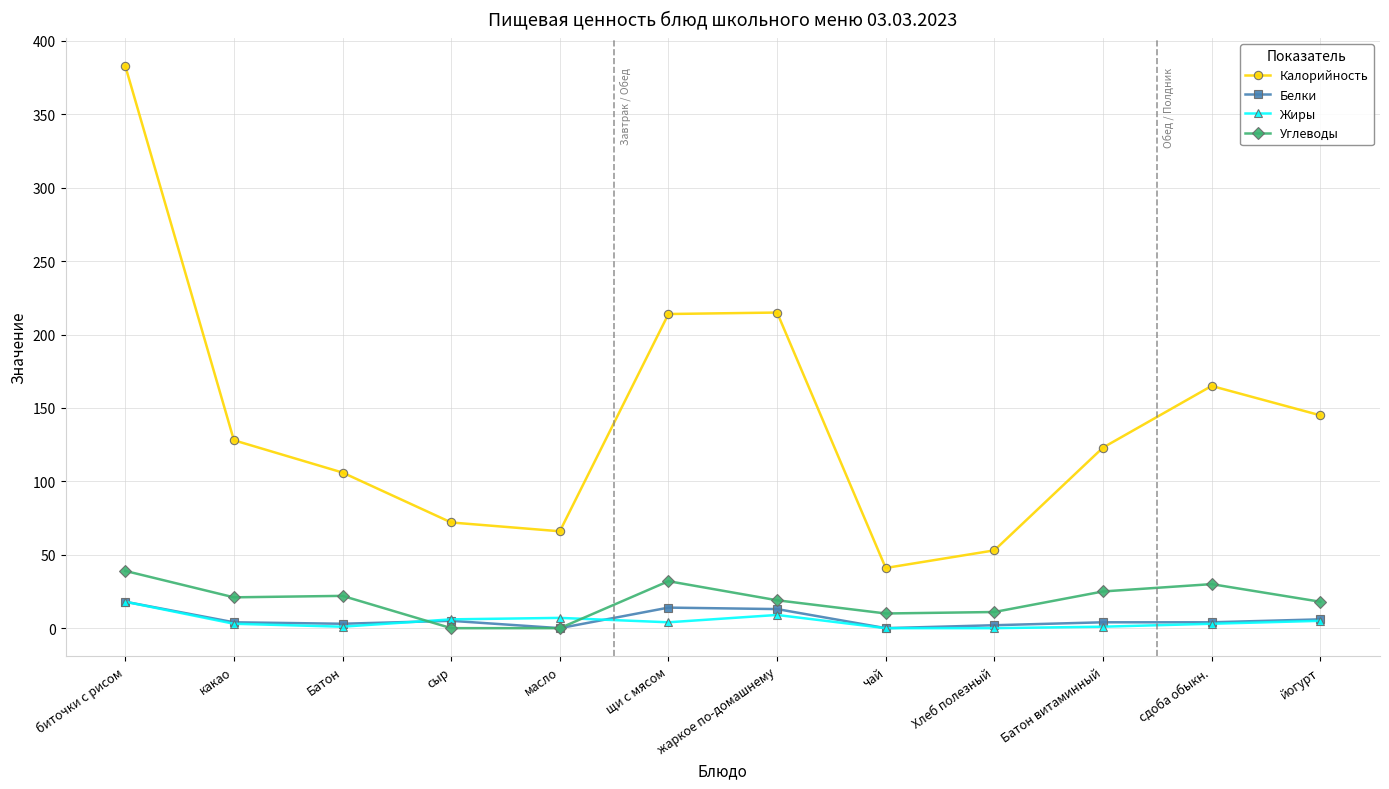

Is it true that Углеводы equals 32 at йогурт?

False